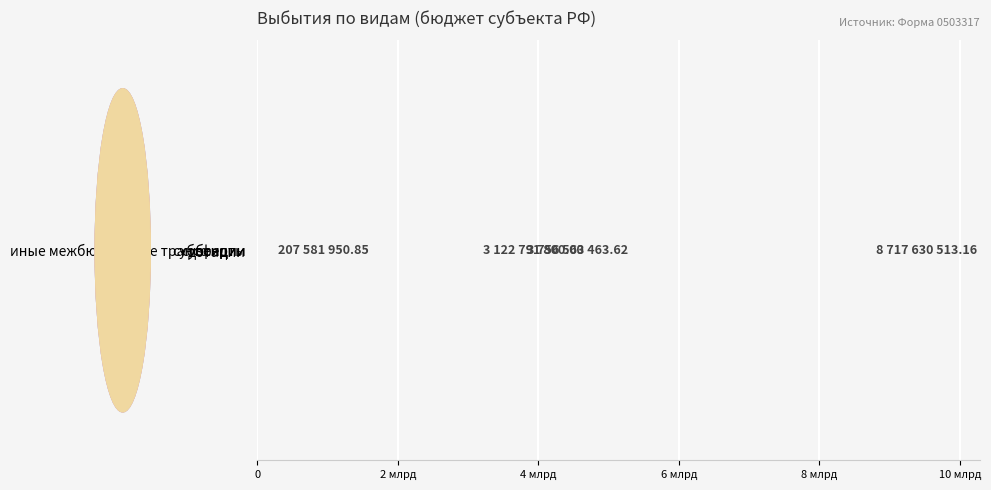

What is the sum of all values?

15804567727.6